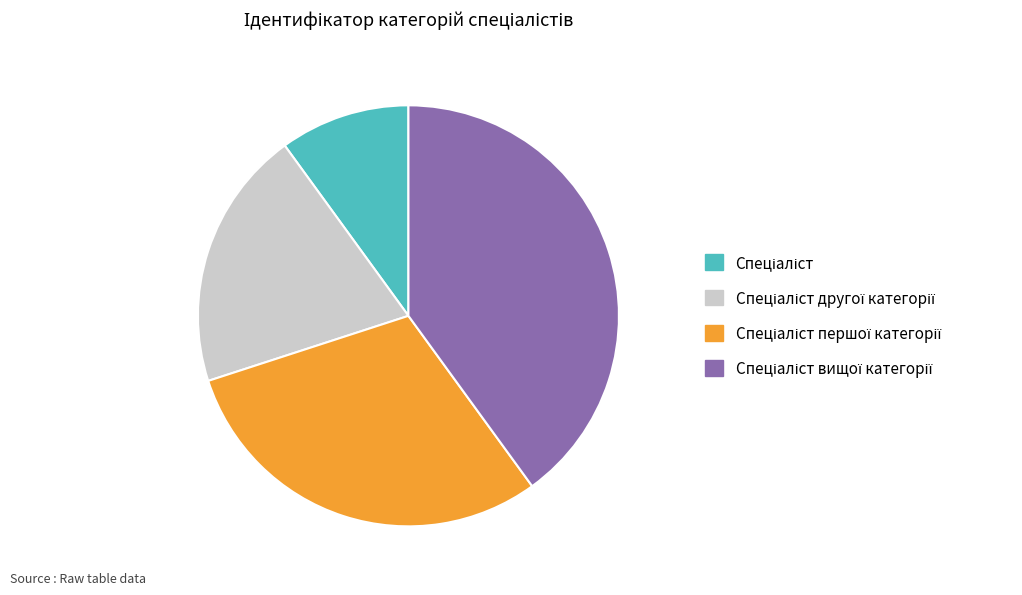

Does any single category account for the majority?

No